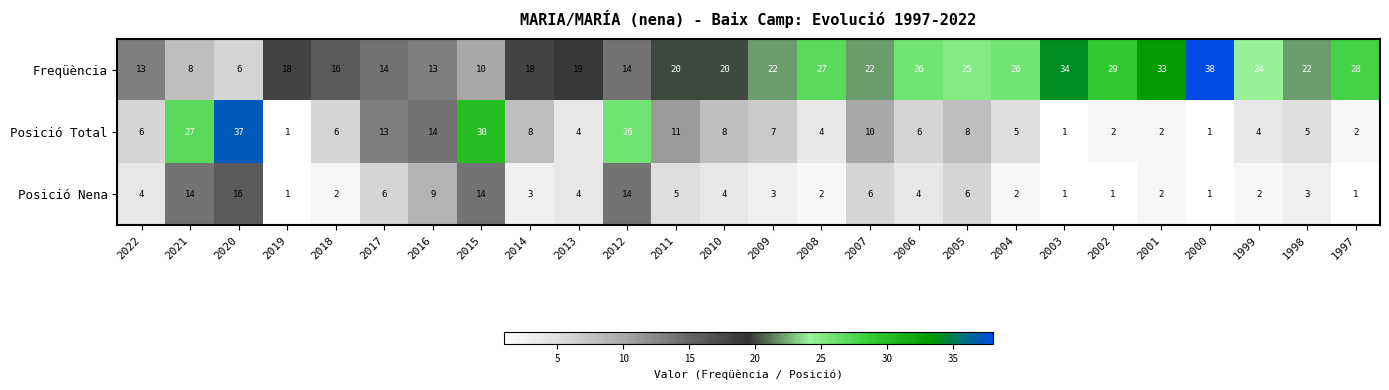

What is the total value across all series at 2013?

27